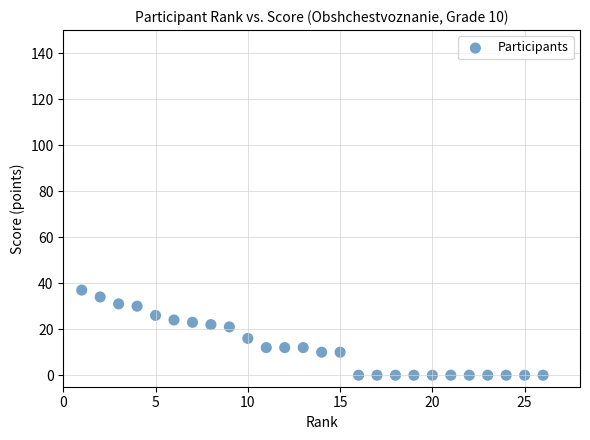

What is the range of Y values (max minus min)?

37